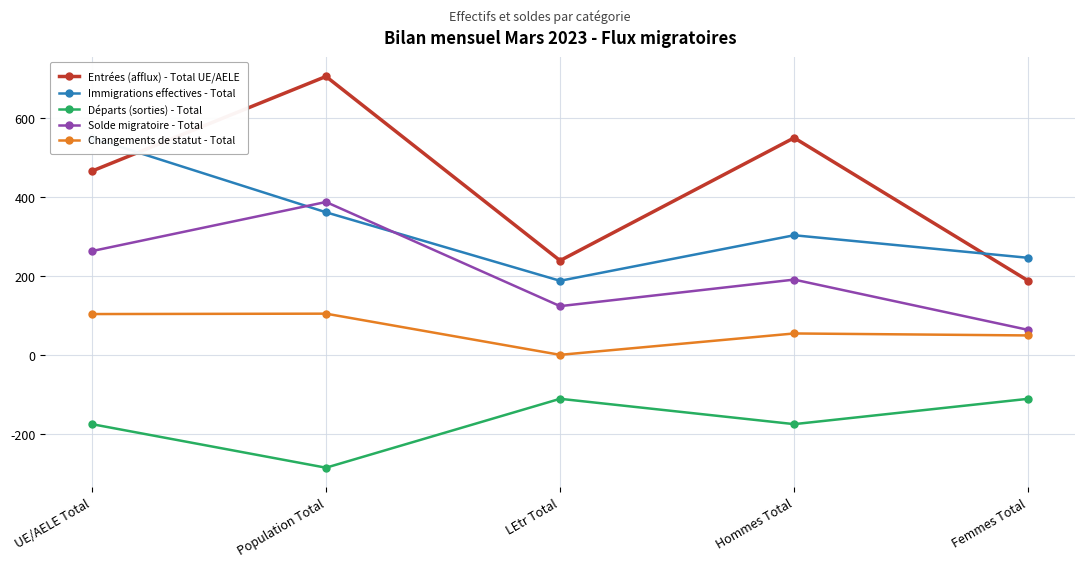

Is it true that Solde migratoire - Total equals 189 at LEtr Total?

False